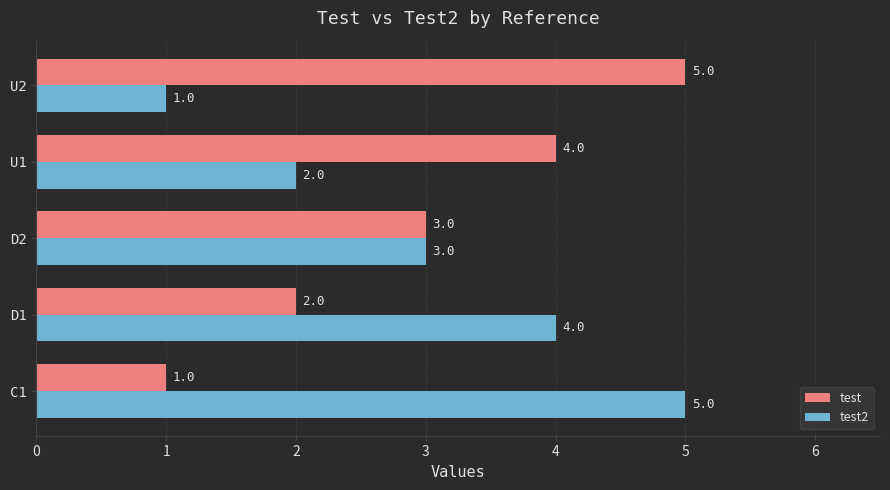

What are all the series names shown in the legend?

test, test2